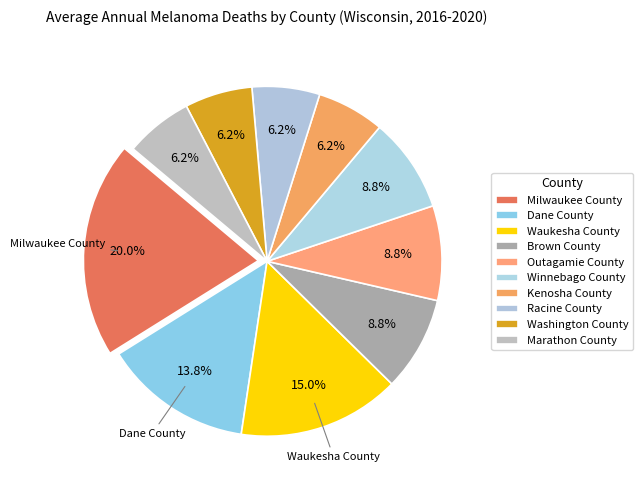

Rank the categories by value from highest to lowest.

Milwaukee County, Waukesha County, Dane County, Brown County, Outagamie County, Winnebago County, Kenosha County, Racine County, Washington County, Marathon County